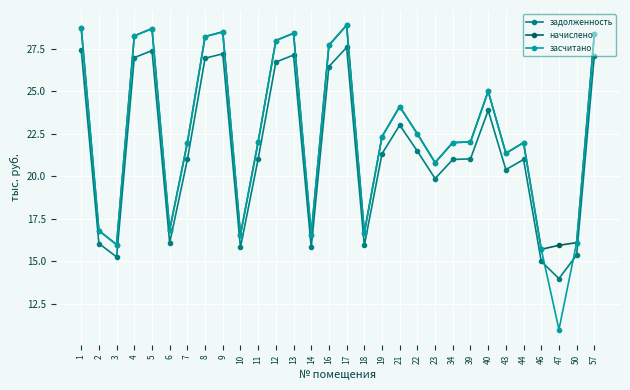

Which series has the widest spread of values?

засчитано